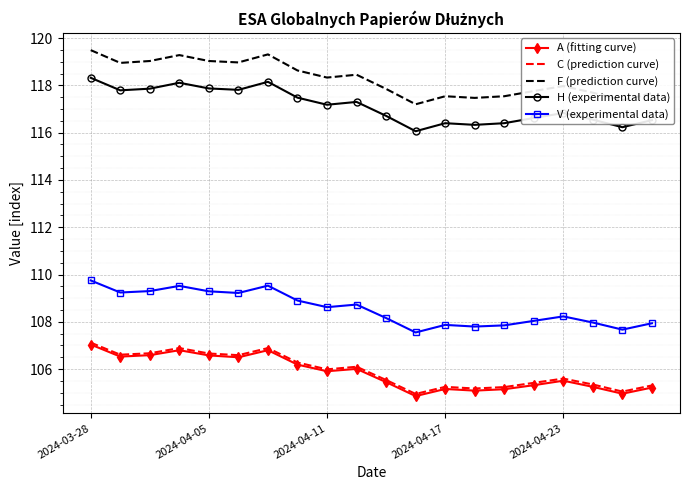

What is the highest value of the F (prediction curve) series?

119.5